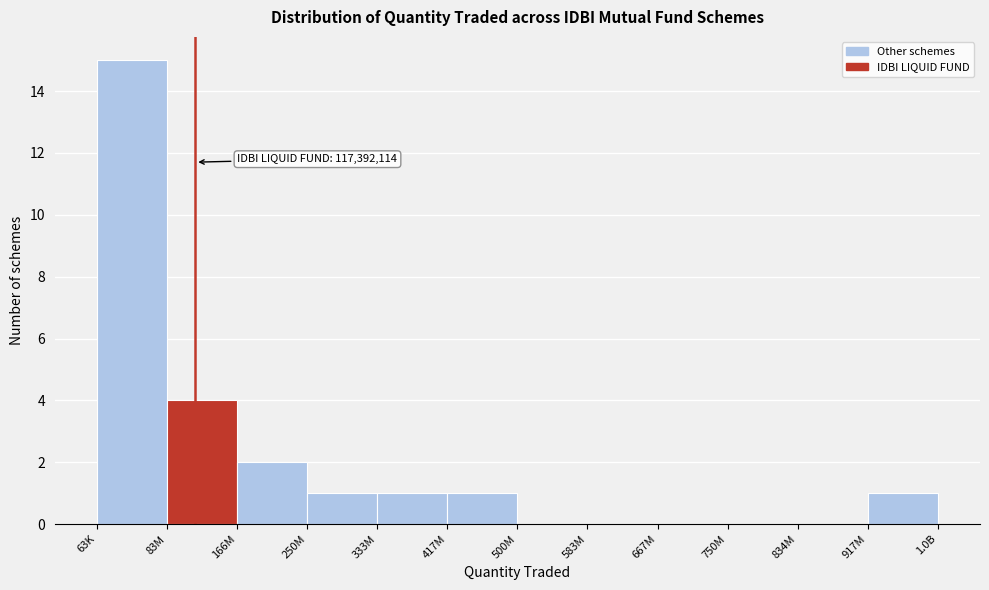

Reading right to left, what are all the values shown in this chart?

917M=1	834M=0	750M=0	667M=0	583M=0	500M=0	417M=1	333M=1	250M=1	166M=2	83M=4	63K=15